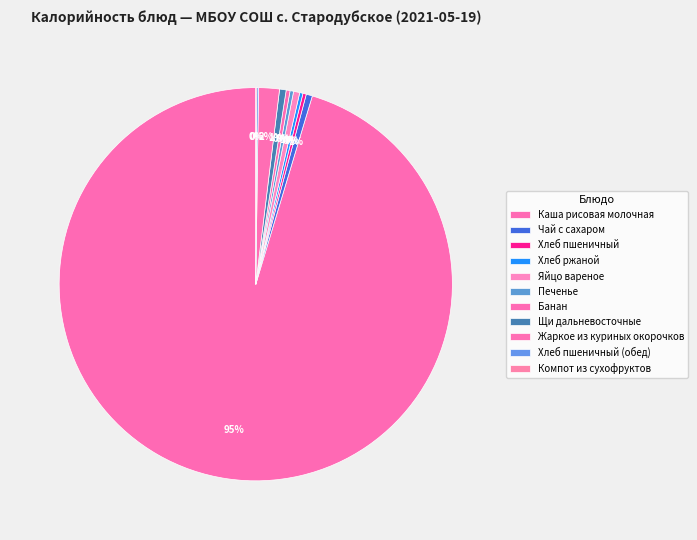

What is the change in value from Хлеб ржаной to Печенье?

+5.0